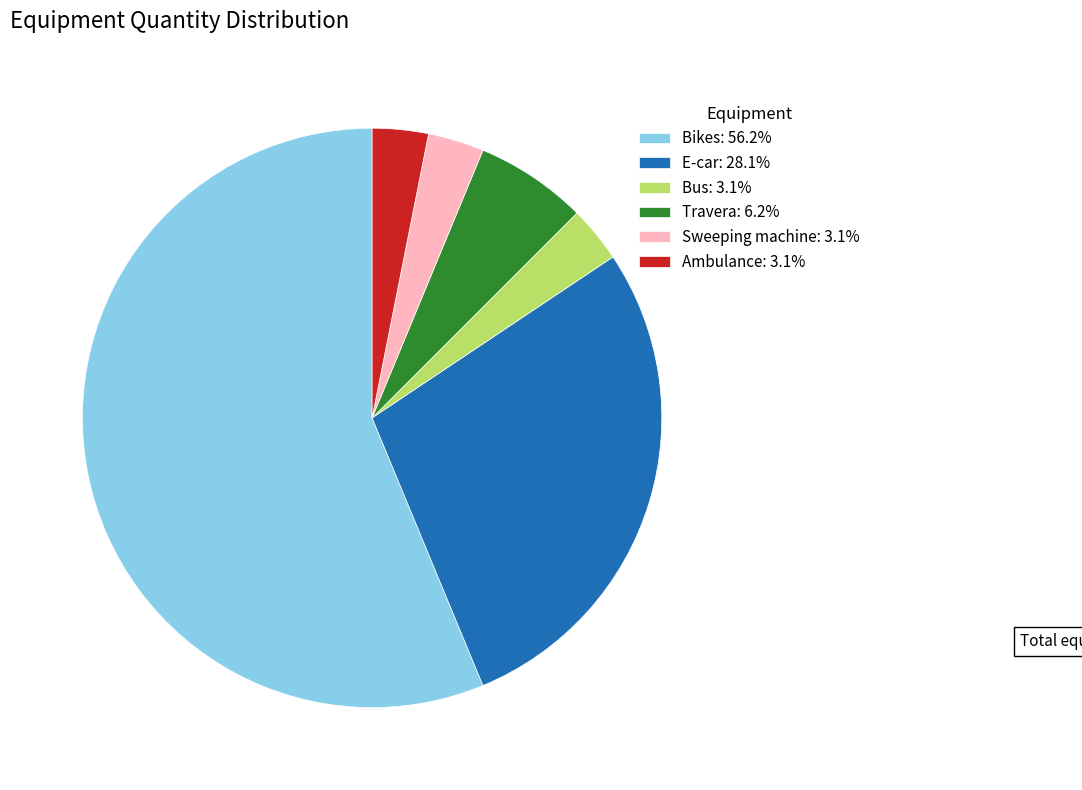

What is the ratio of the value at Bikes: 56.2% to the value at Ambulance: 3.1%?

18.0